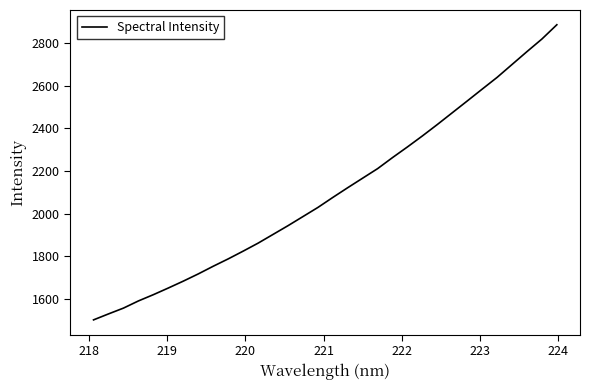

What is the minimum value shown in the chart?

1501.4